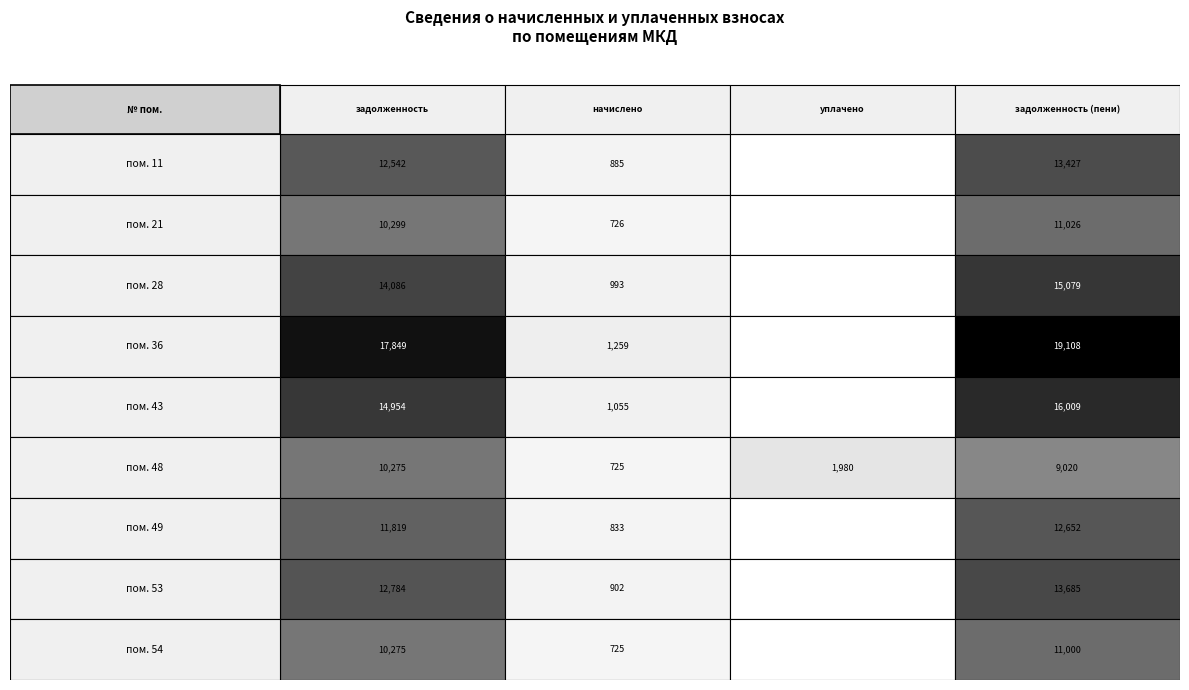

The value of начислено at 7 is 1210.6. True or false?

False